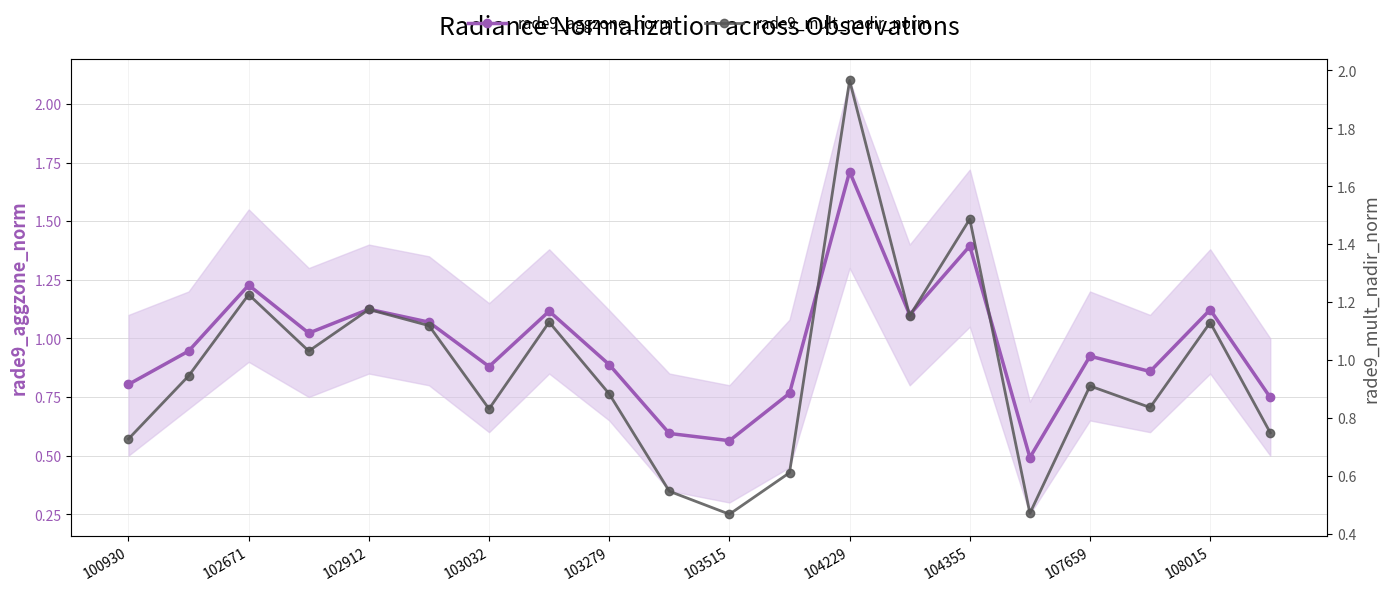

Which series has the largest range (max minus min)?

rade9_mult_nadir_norm